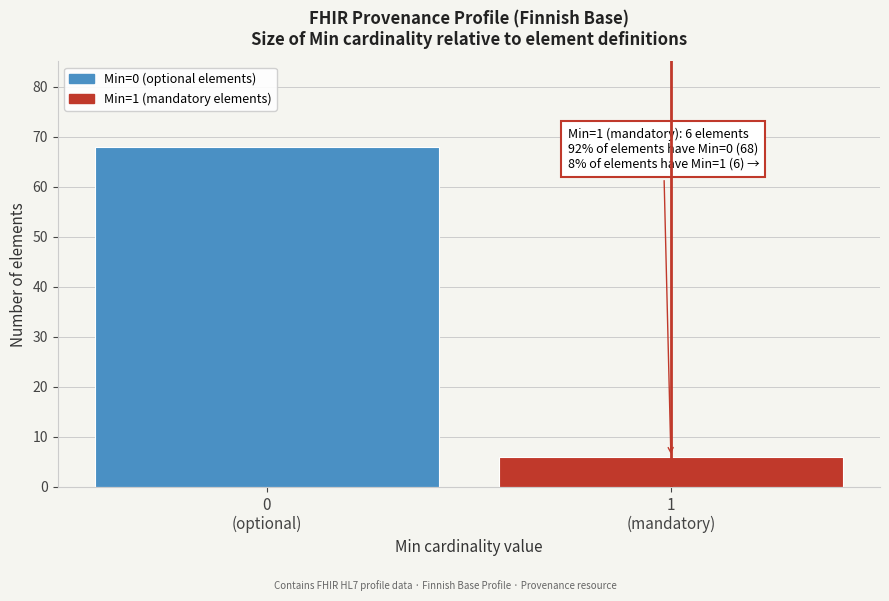

Reading left to right, transcribe all the data shown in this chart.

68	6